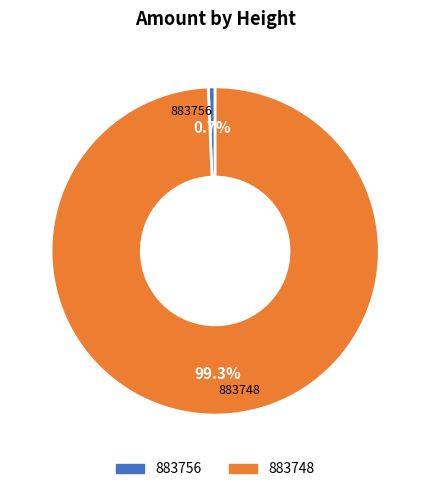

Which category has the smallest portion of the pie?

883756